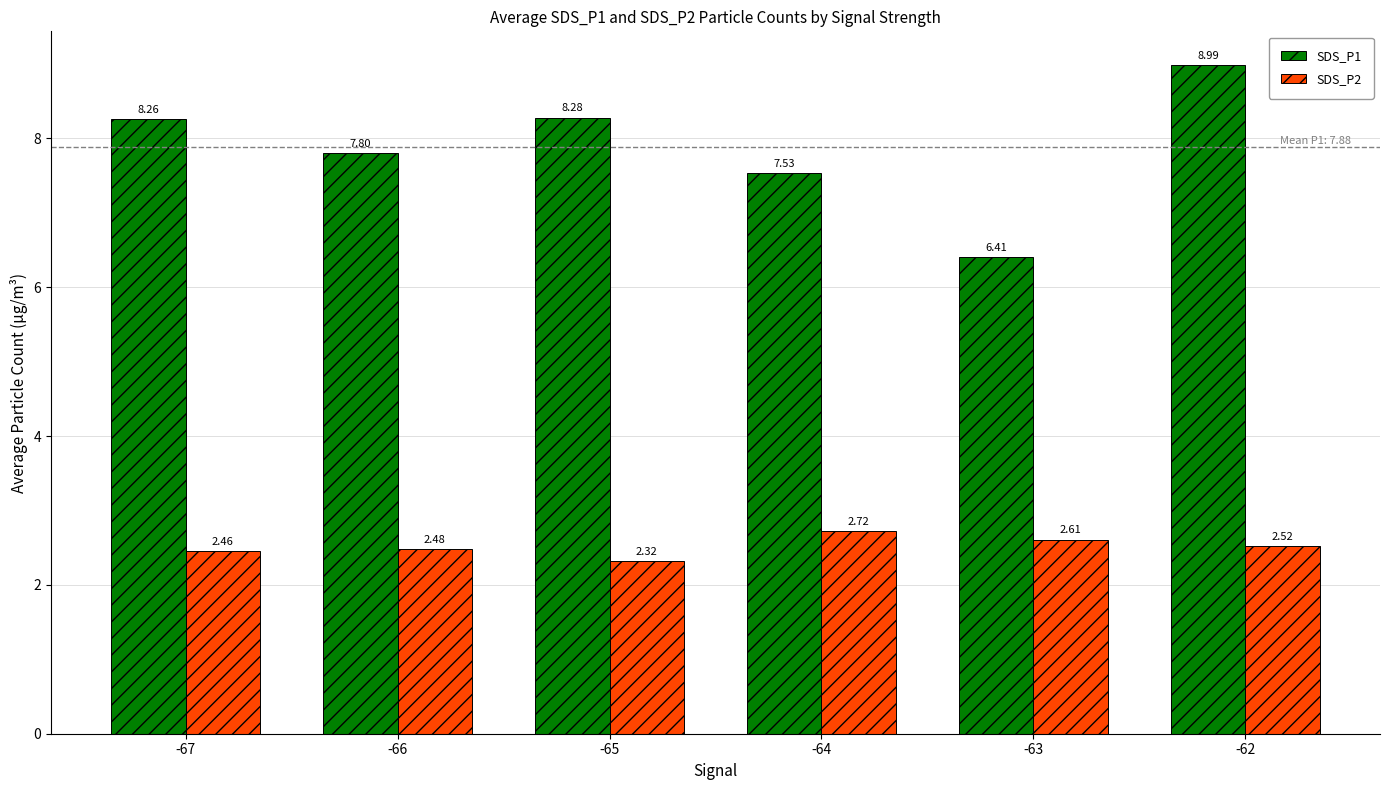

What is the difference between the SDS_P1 values at -66 and -67?

0.5